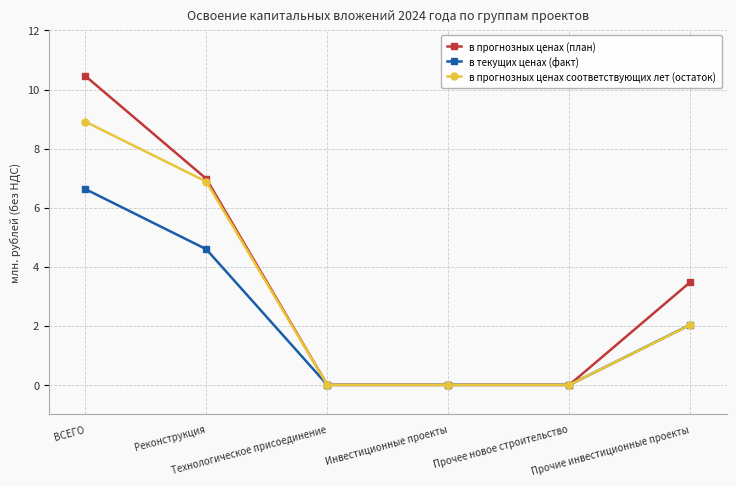

Rank the series by their average value, from lowest to highest.

в текущих ценах (факт), в прогнозных ценах соответствующих лет (остаток), в прогнозных ценах (план)